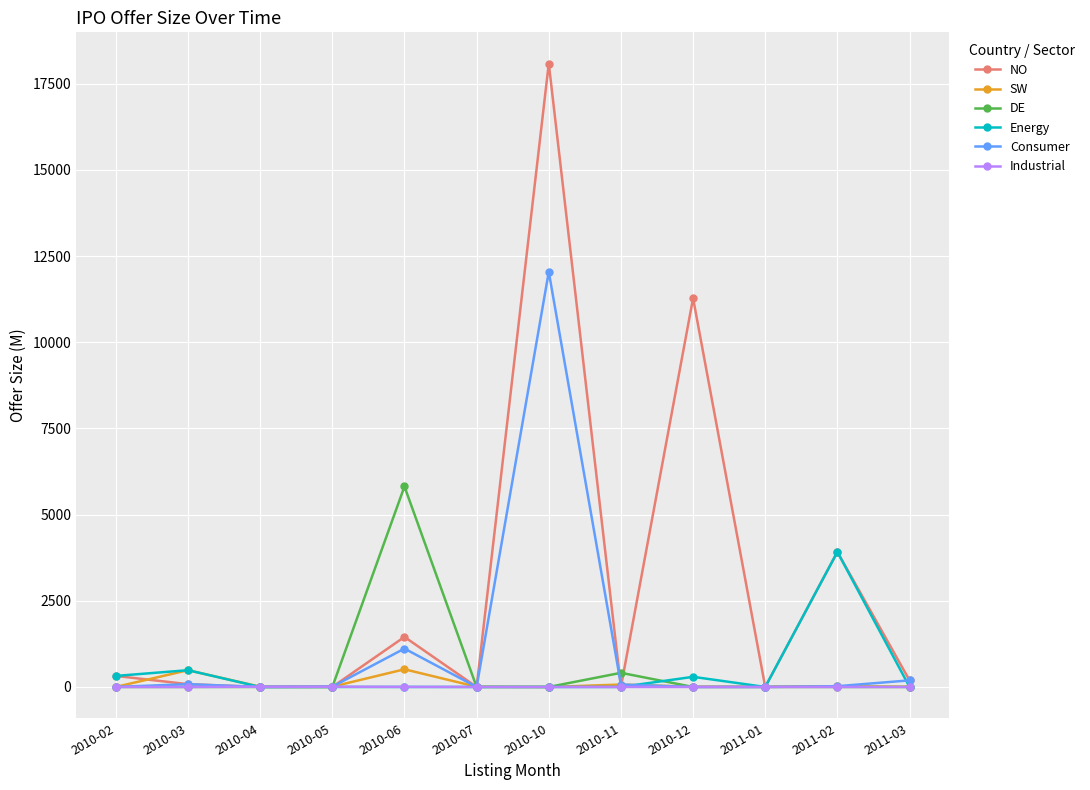

Is it true that Consumer equals 0.0 at 2010-12?

True